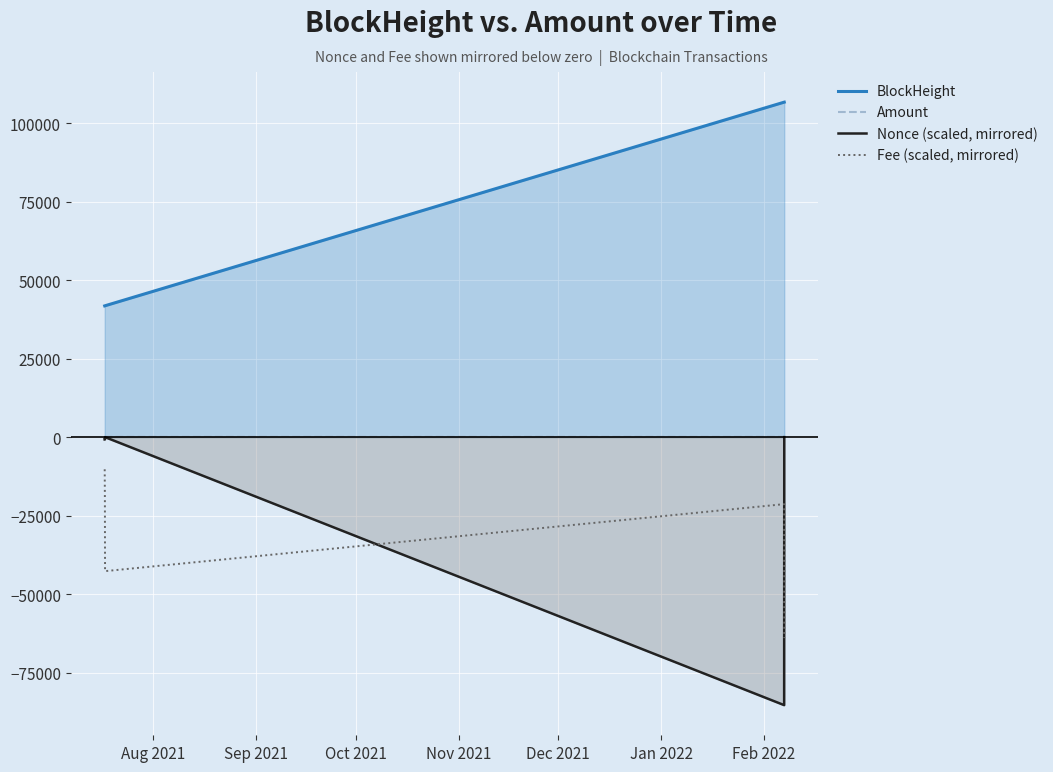

True or false: Amount has more than 2 interior local peaks.

False